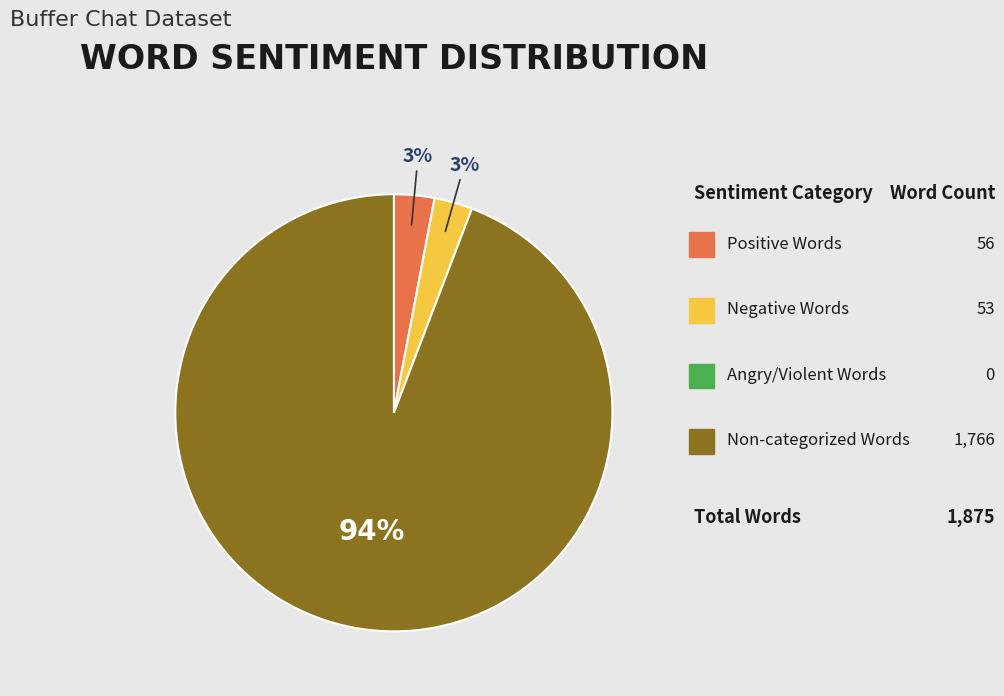

Is there a majority slice in this chart?

Yes